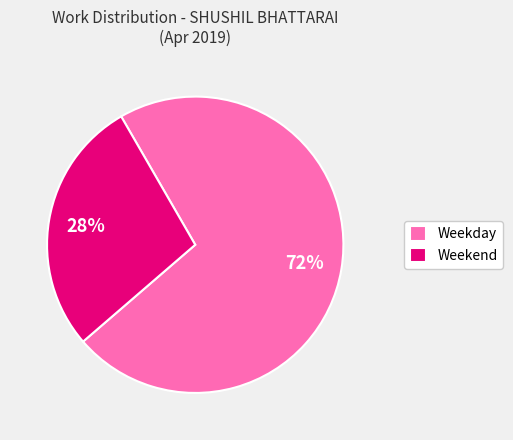

To the nearest percent, what is the combined percentage of Weekday and Weekend?

100%